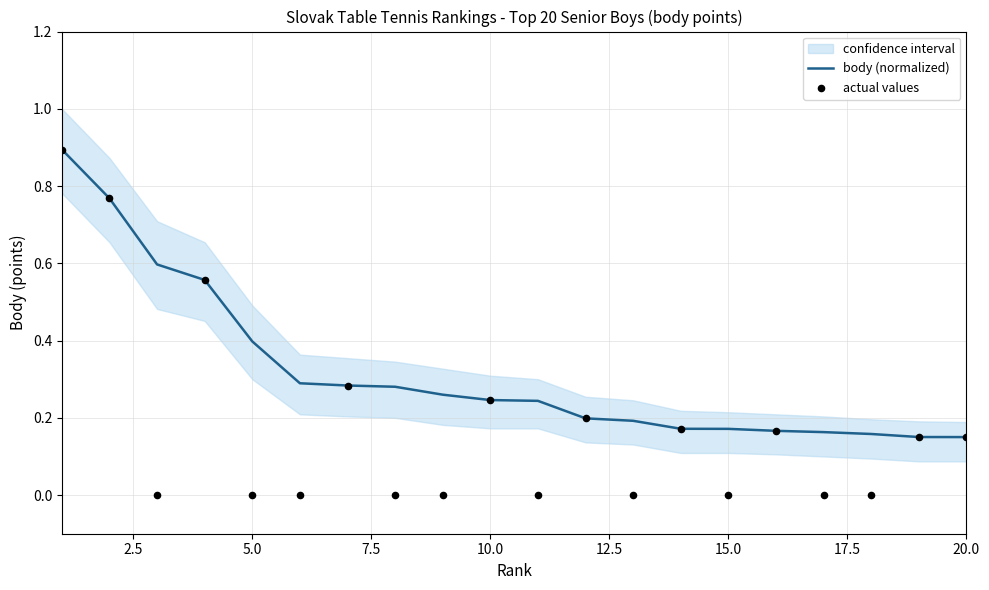

Which series contains the highest Y value?

body (normalized)